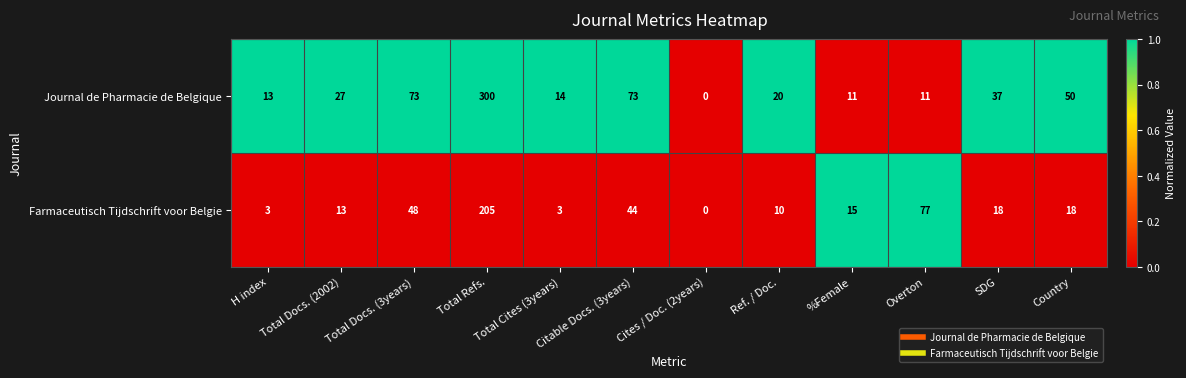

Is it true that Farmaceutisch Tijdschrift voor Belgie equals 293 at Total Refs.?

False